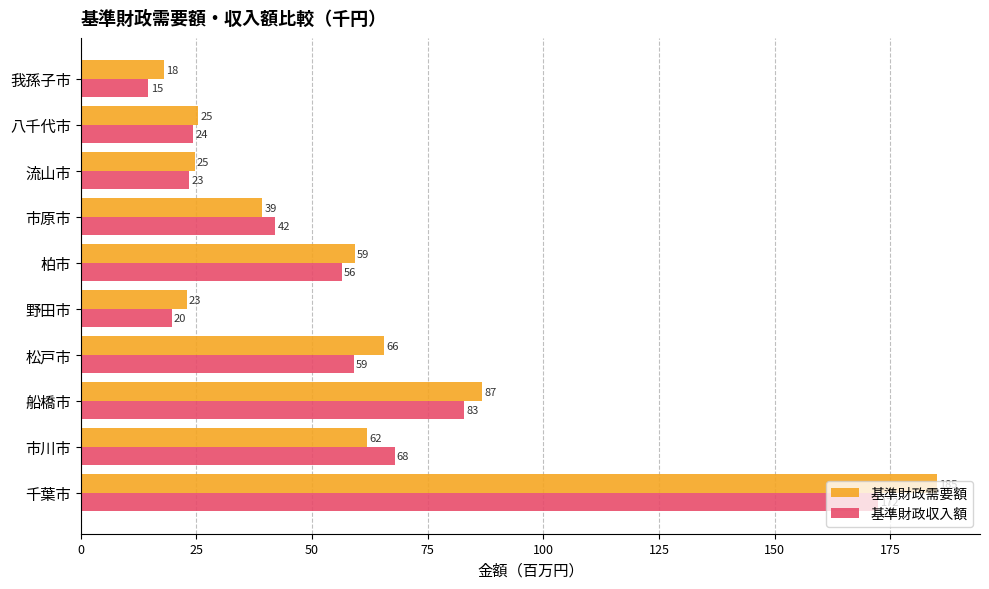

At how many categories does at least one series exceed 46?

5